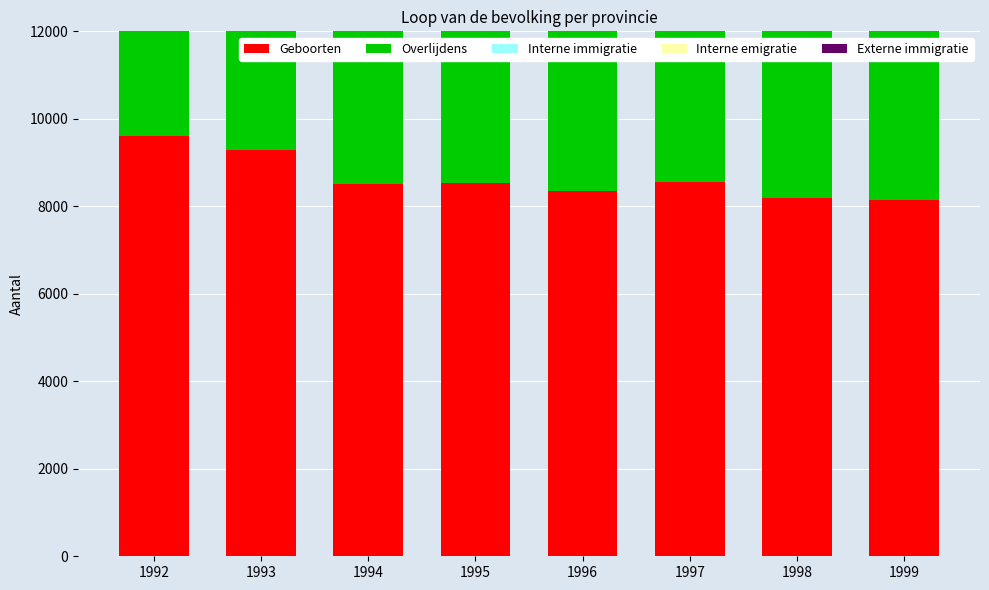

At which category is the sum across all series the highest?

1999